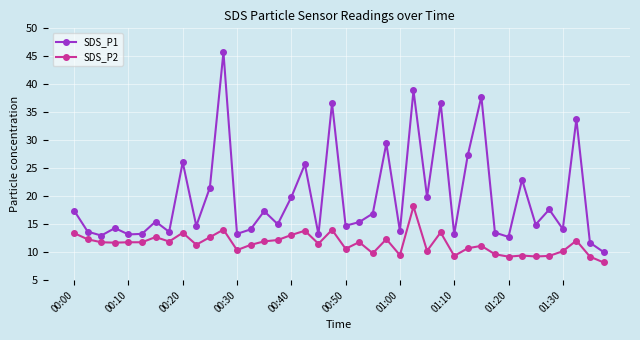

What is the difference between the maximum and second lowest values in the SDS_P1 series?

34.0